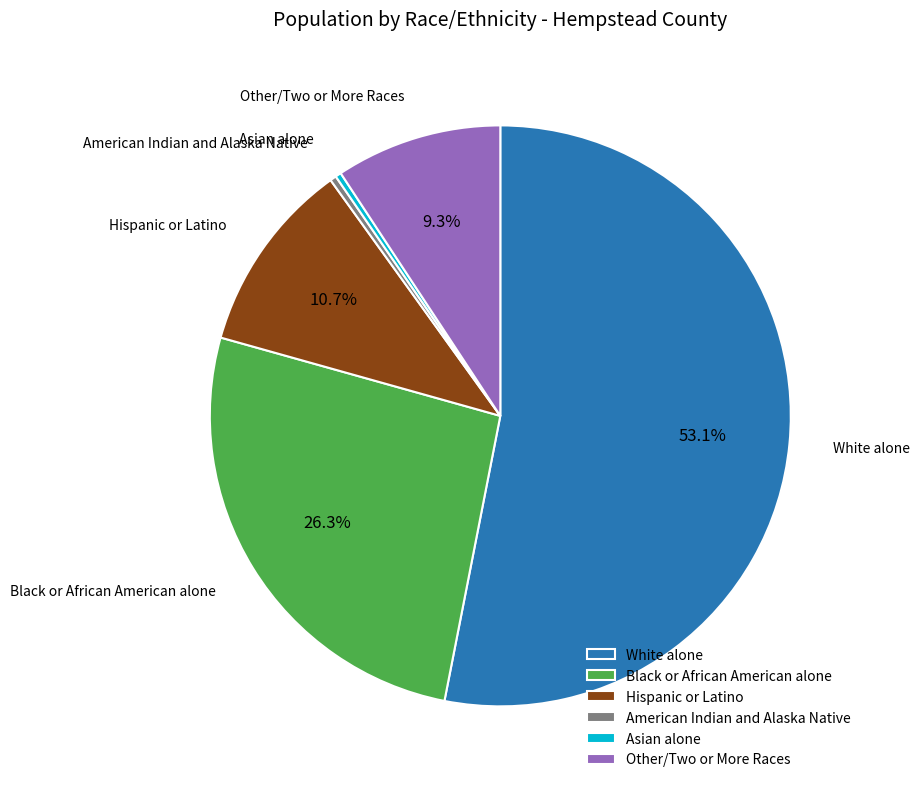

Between Black or African American alone and American Indian and Alaska Native, which is larger?

Black or African American alone